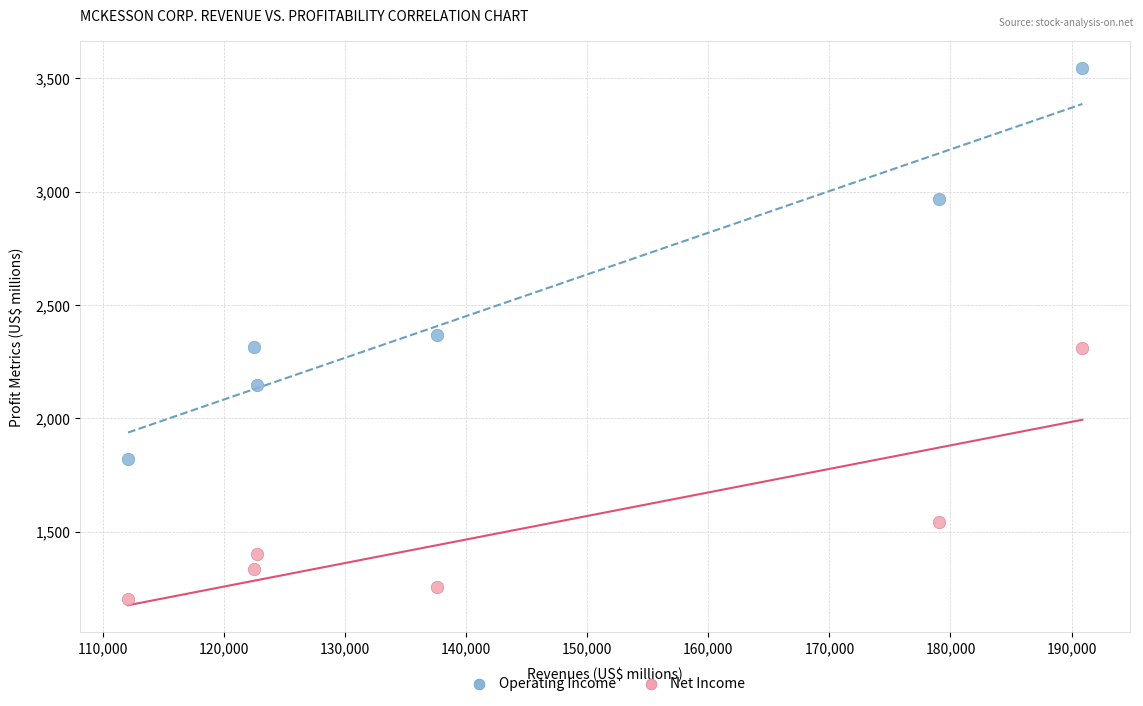

Which series contains the lowest Y value?

Net Income